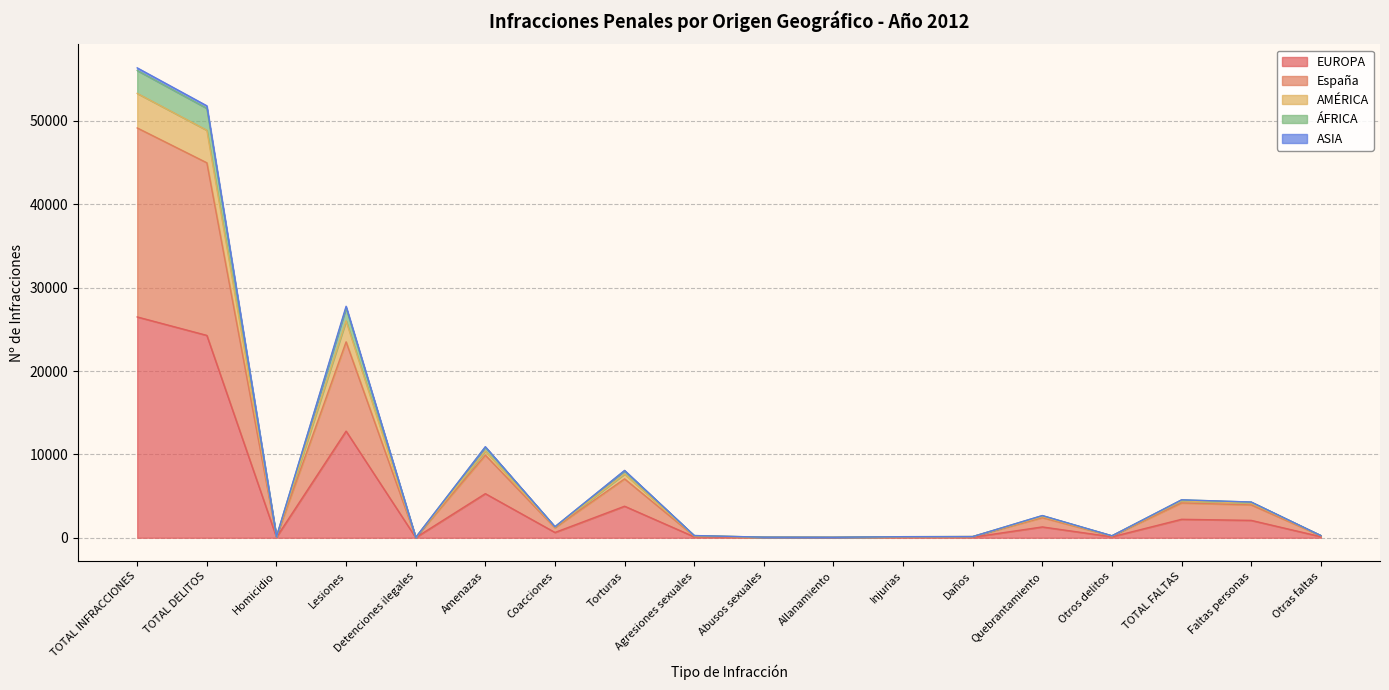

At how many categories does at least one series exceed 26973?

3